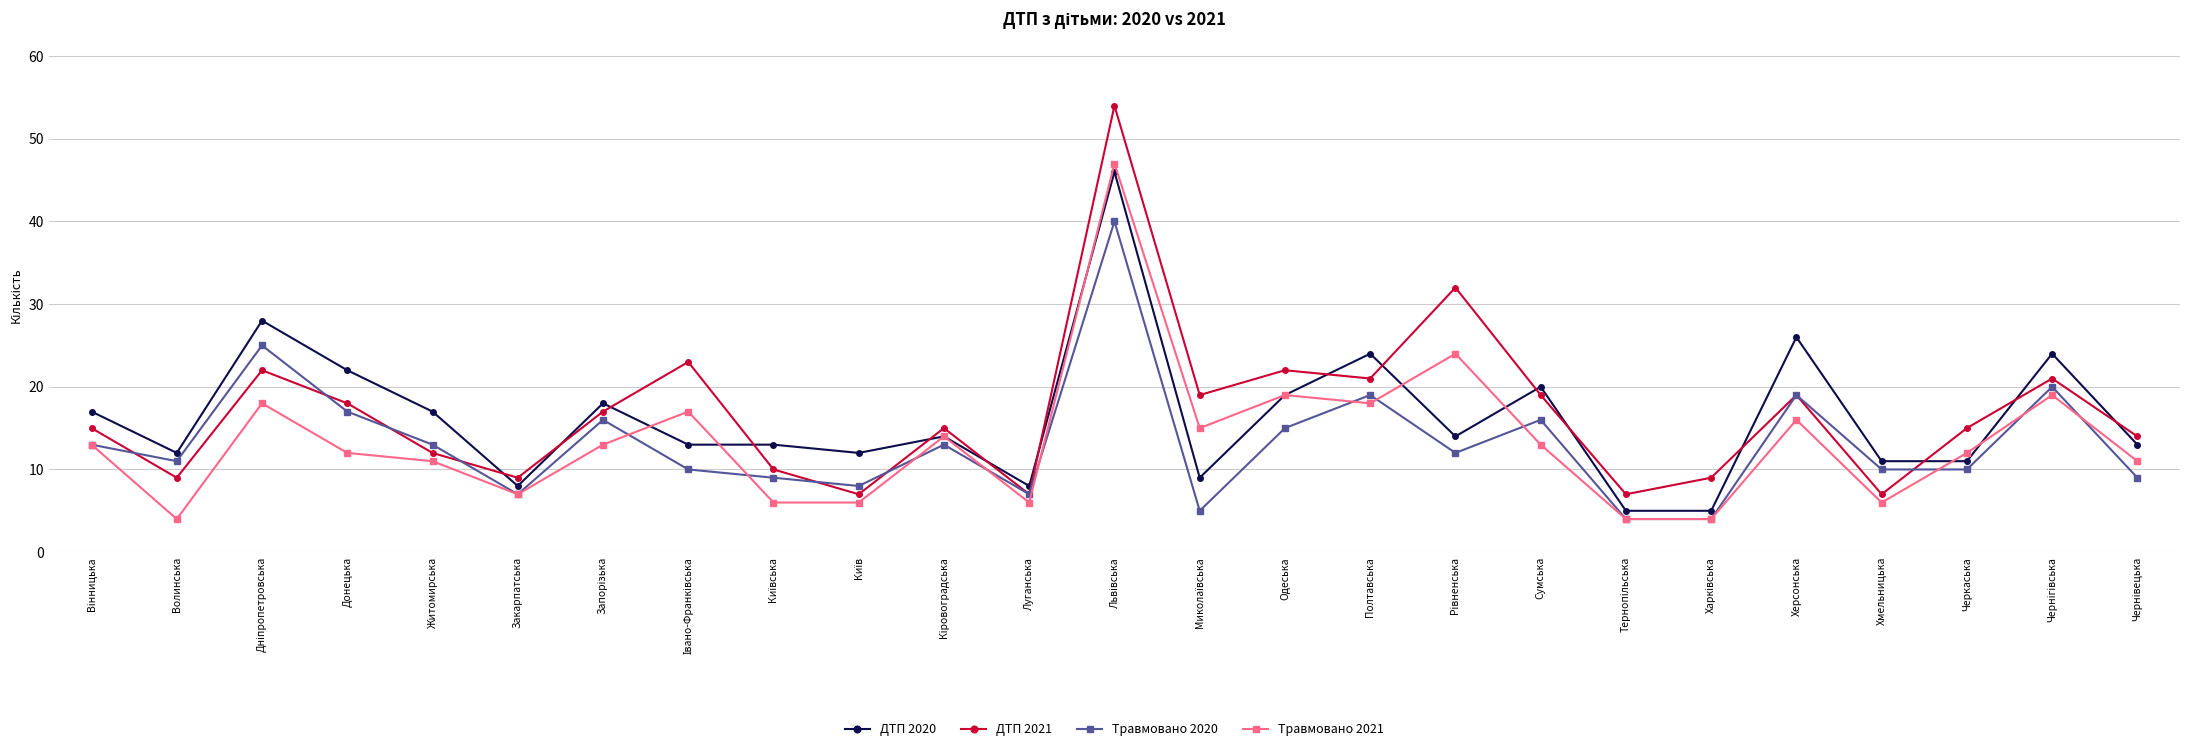

True or false: Травмовано 2021 has more than 0 interior local peaks.

True